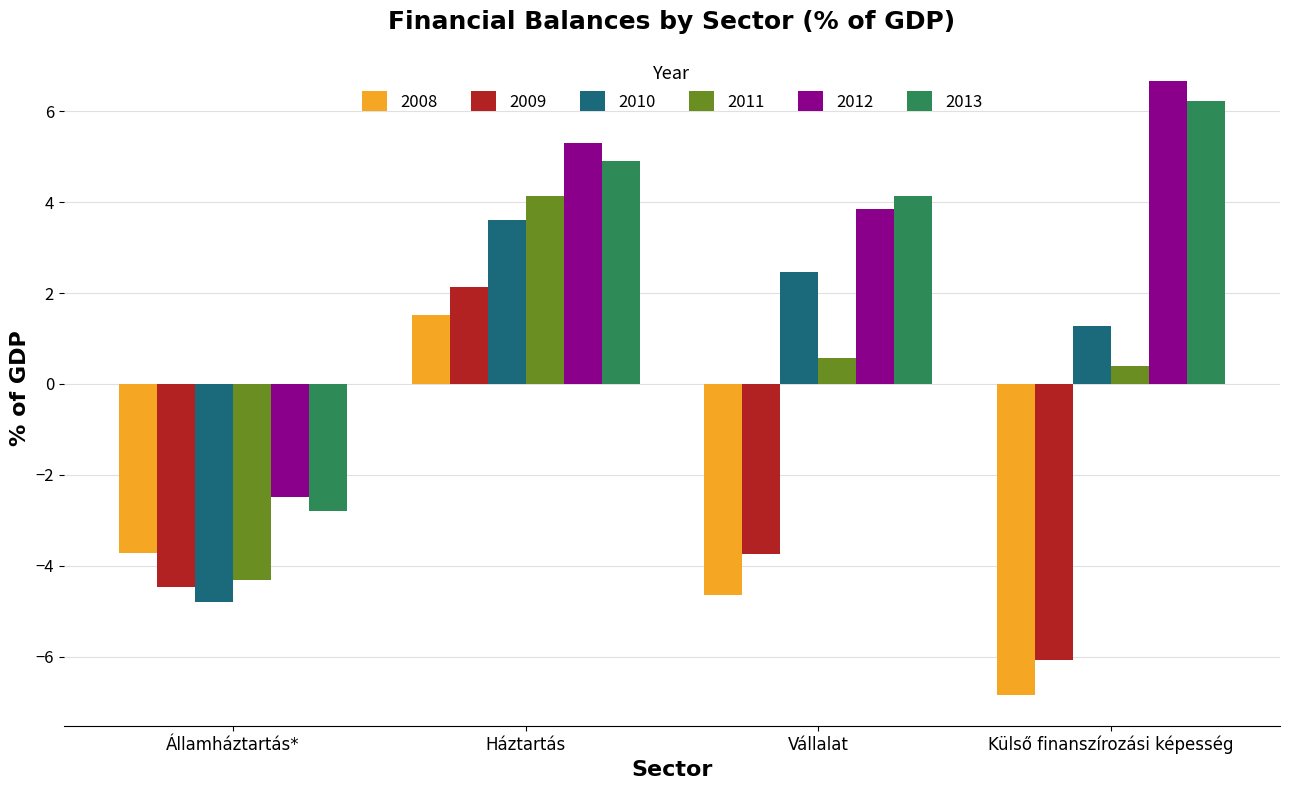

How many data points in 2010 are above 2?

2